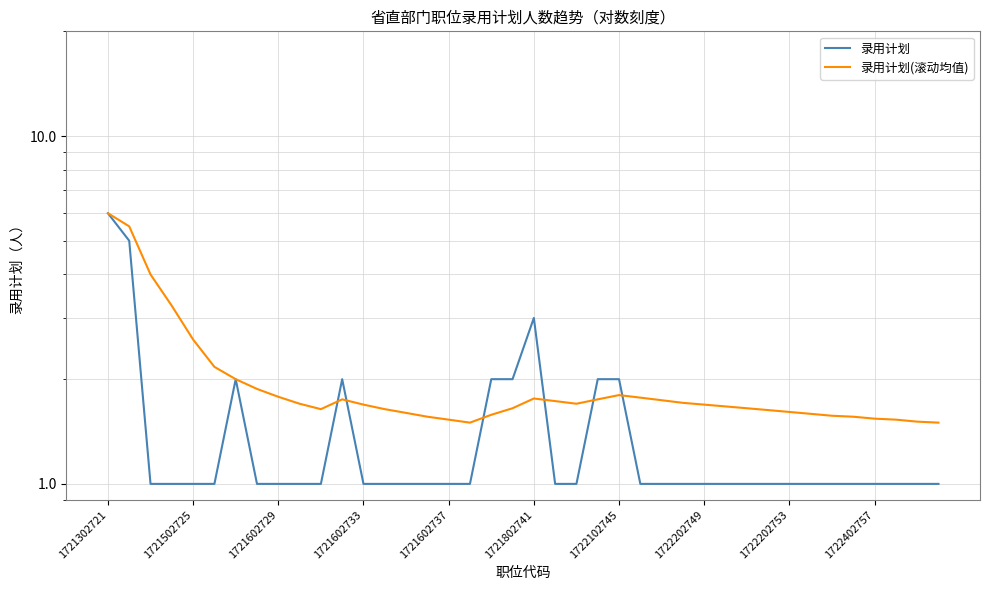

After their last crossing, which series has the higher values: 录用计划(滚动均值) or 录用计划?

录用计划(滚动均值)